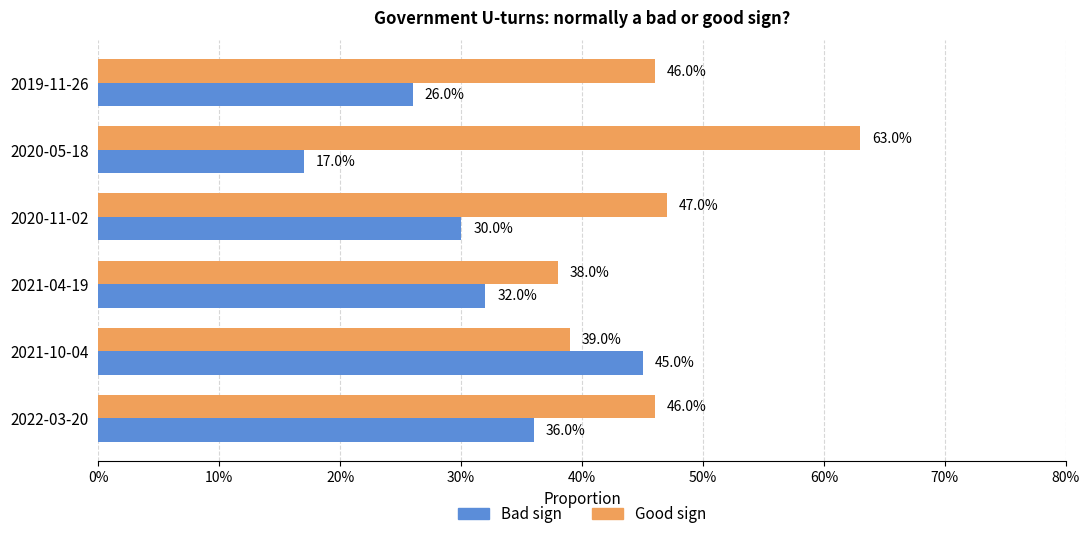

What are all the series names shown in the legend?

Bad sign, Good sign